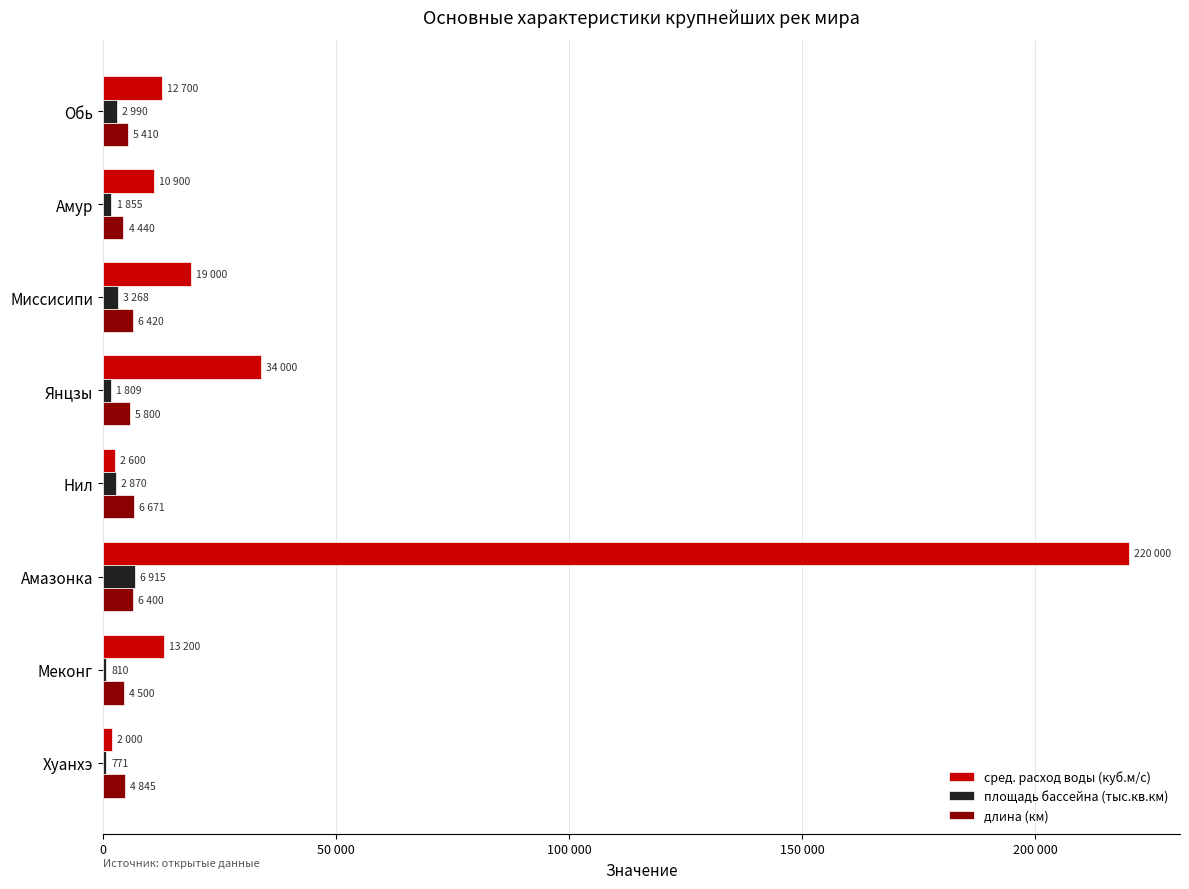

What are all the series names shown in the legend?

сред. расход воды (куб.м/с), площадь бассейна (тыс.кв.км), длина (км)